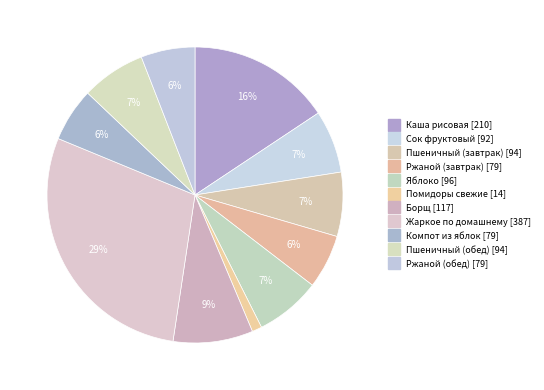

Which category has the biggest portion of the pie?

Жаркое по домашнему